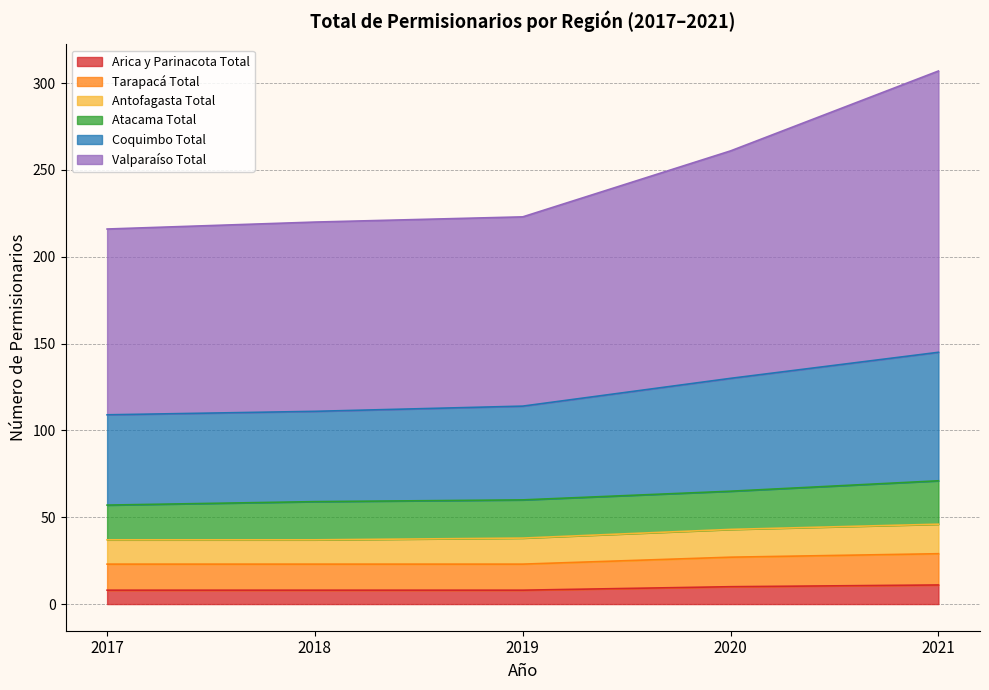

What is the sum of all Arica y Parinacota Total values?

45